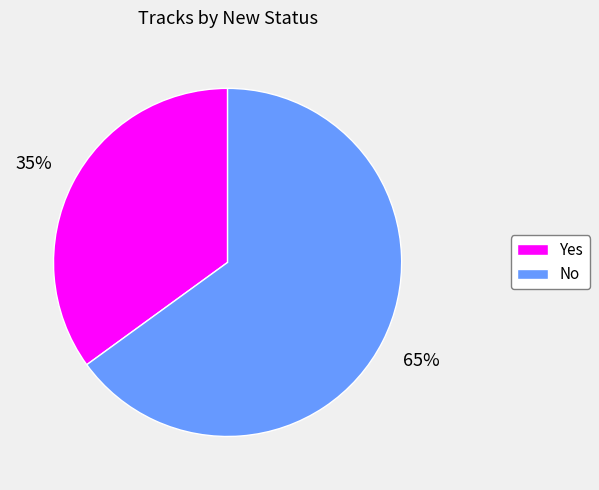

Between Yes and No, which is larger?

No